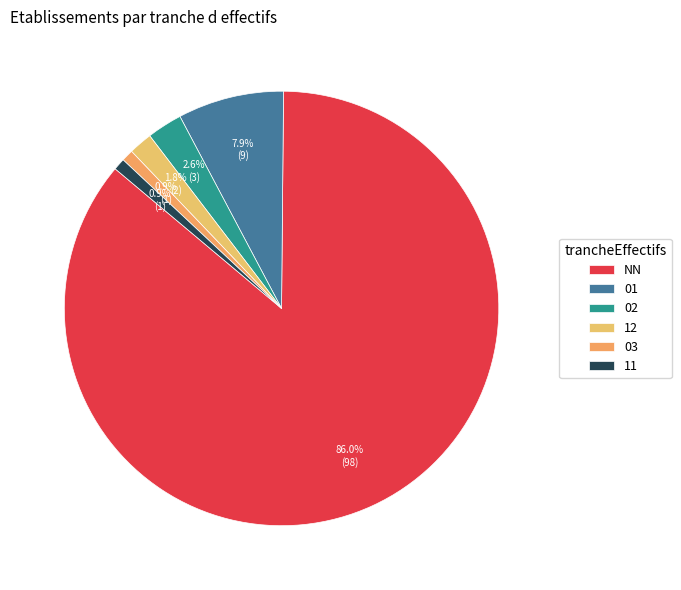

Combined, do NN and 02 account for over 50%?

Yes